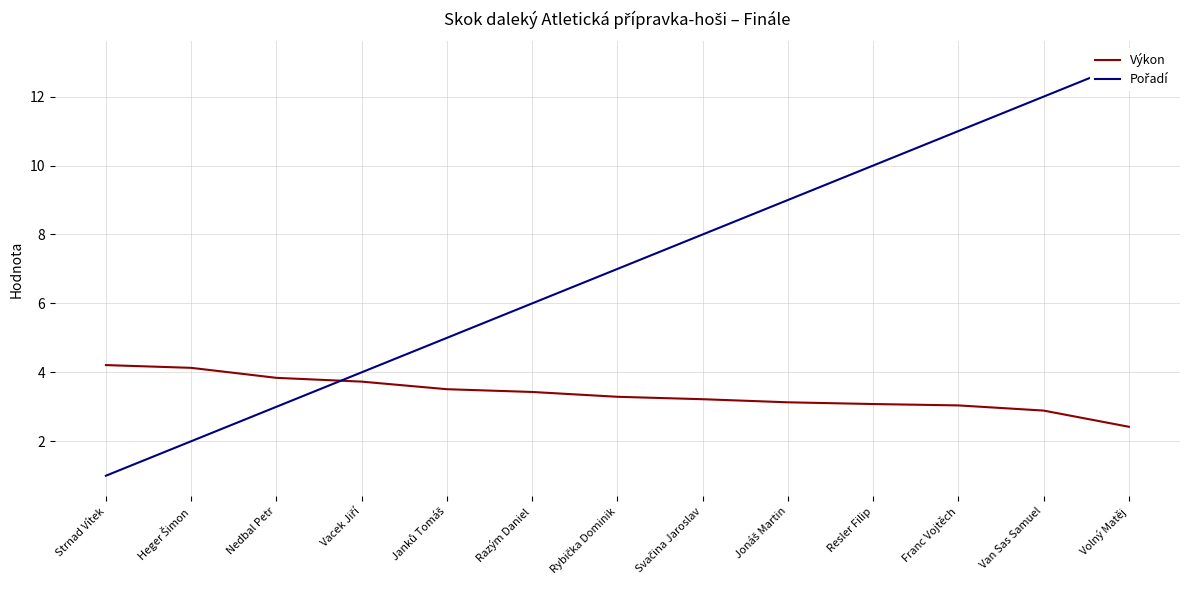

Does the chart have visible grid lines?

Yes